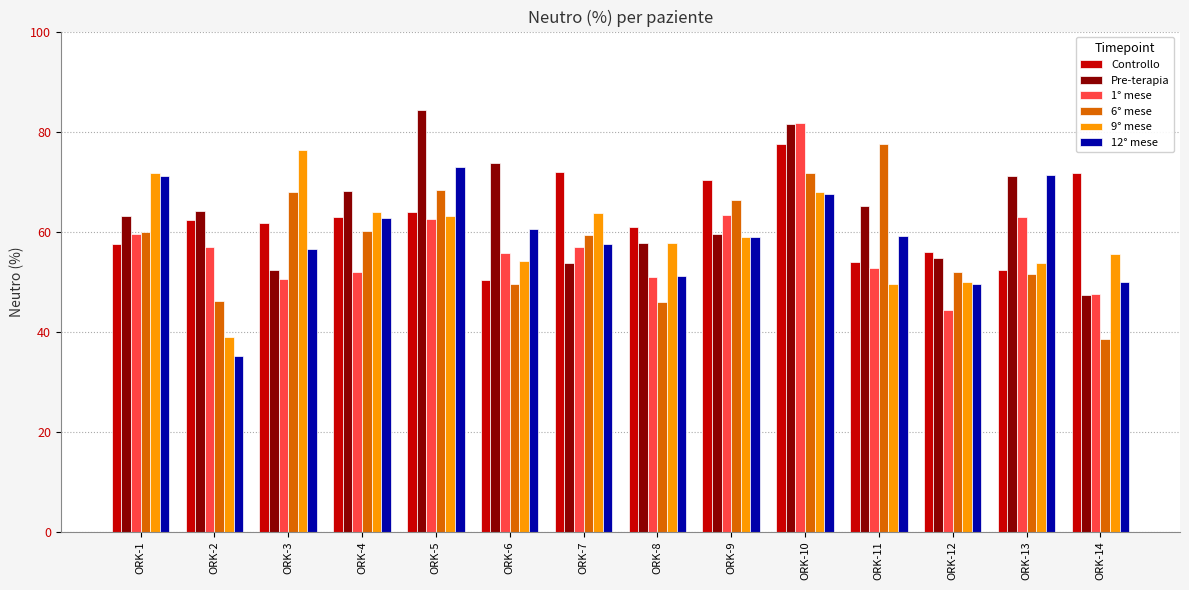

What is the difference between the second highest and second lowest values in the Pre-terapia series?

29.3